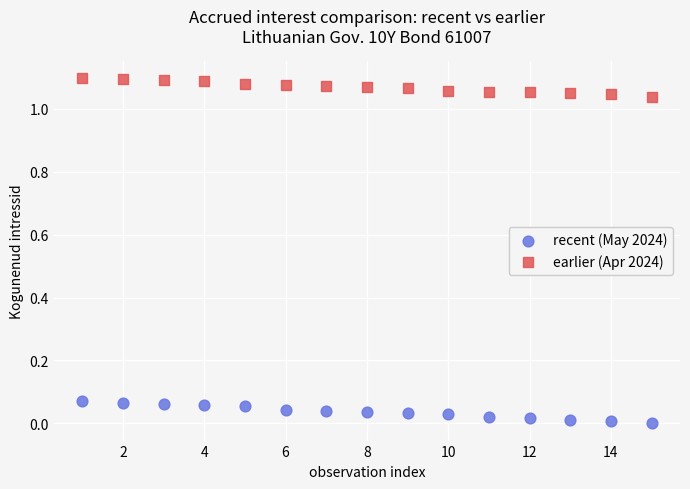

Which series has the widest spread of Y values?

recent (May 2024)